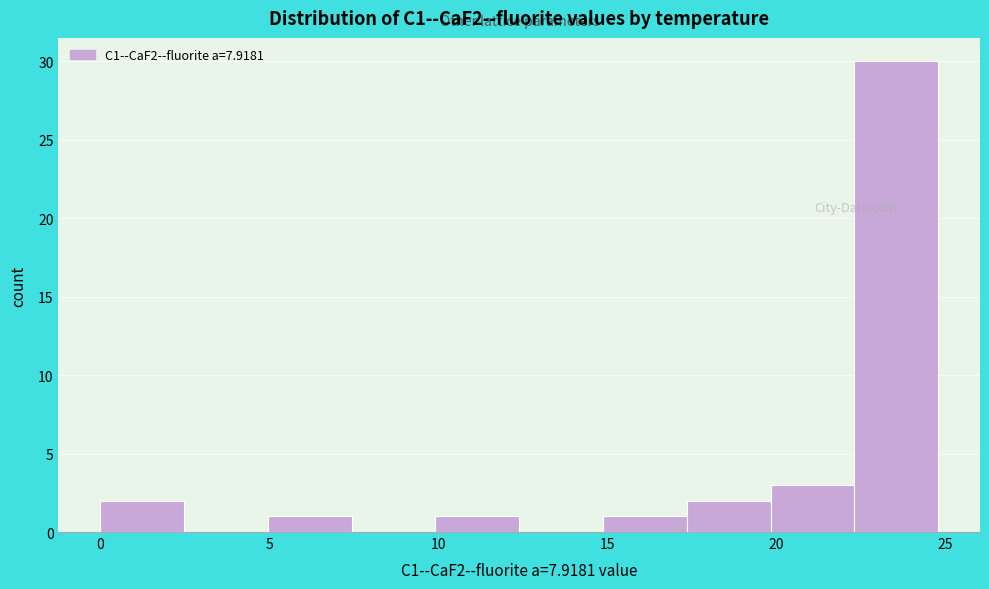

How tall is the bar that spans 20.0 to 22.5 on the x-axis? Neither the bar edges nor the heights are printed on the chart, so give them approximately, as read against the axes.

3